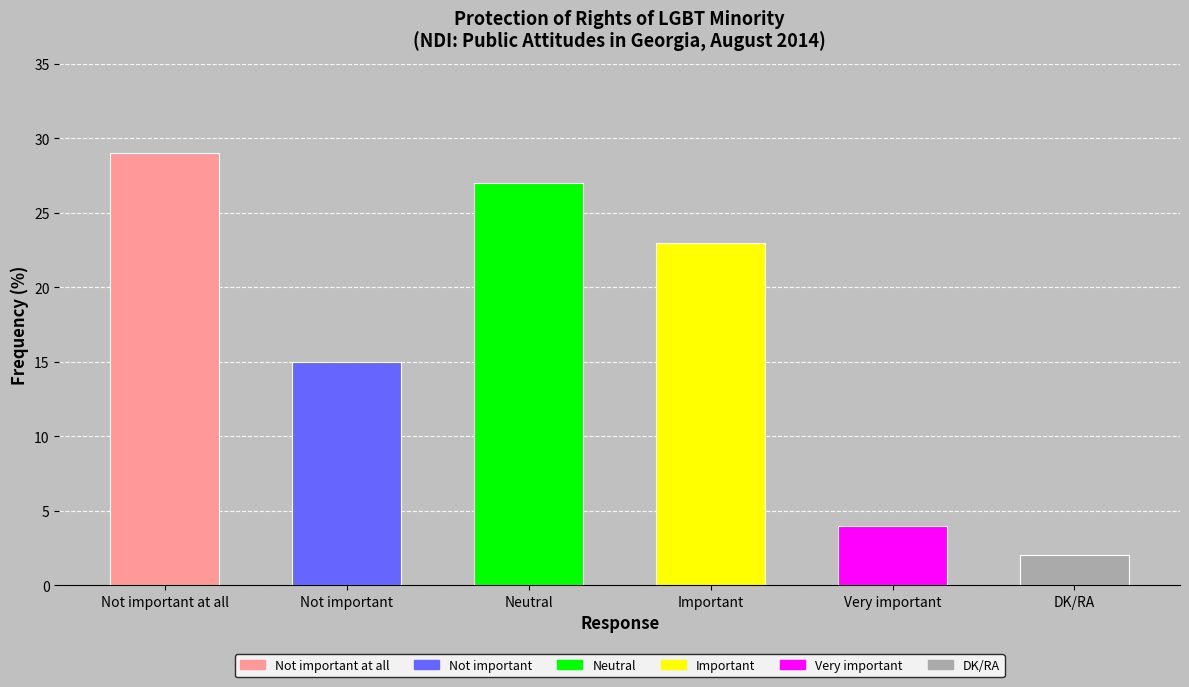

How many values exceed 23?

2